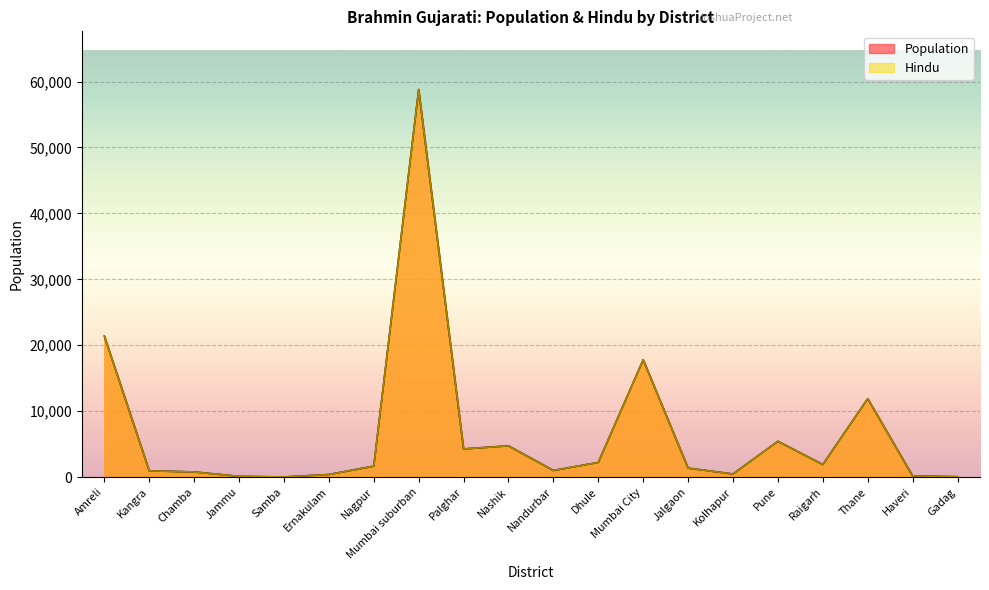

Reading left to right, what are all the values shown in this chart?

Population: Amreli=21400	Kangra=950	Chamba=780	Jammu=110	Samba=20	Ernakulam=390	Nagpur=1660	Mumbai suburban=58800	Palghar=4270	Nashik=4740	Nandurbar=1000	Dhule=2220	Mumbai City=17800	Jalgaon=1360	Kolhapur=470	Pune=5430	Raigarh=1900	Thane=11900	Haveri=180	Gadag=50
Hindu: Amreli=21400	Kangra=950	Chamba=780	Jammu=110	Samba=20	Ernakulam=390	Nagpur=1660	Mumbai suburban=58800	Palghar=4270	Nashik=4740	Nandurbar=1000	Dhule=2220	Mumbai City=17800	Jalgaon=1360	Kolhapur=470	Pune=5430	Raigarh=1900	Thane=11900	Haveri=180	Gadag=50